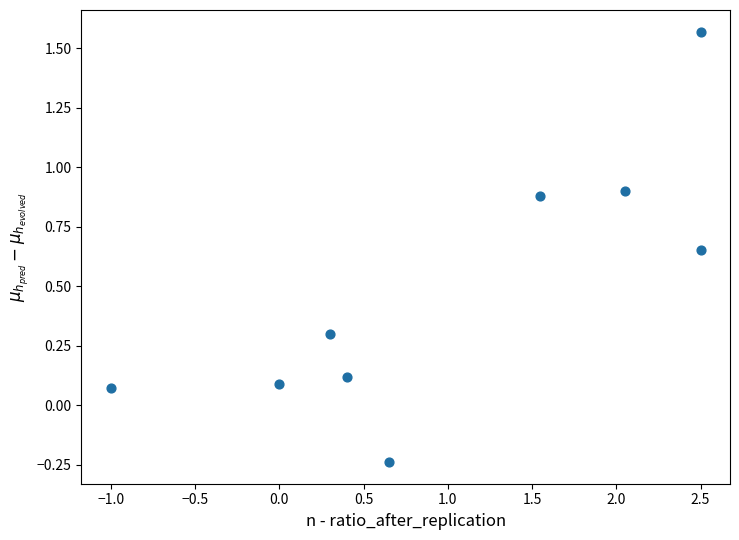

What is the range of Y values (max minus min)?

1.8